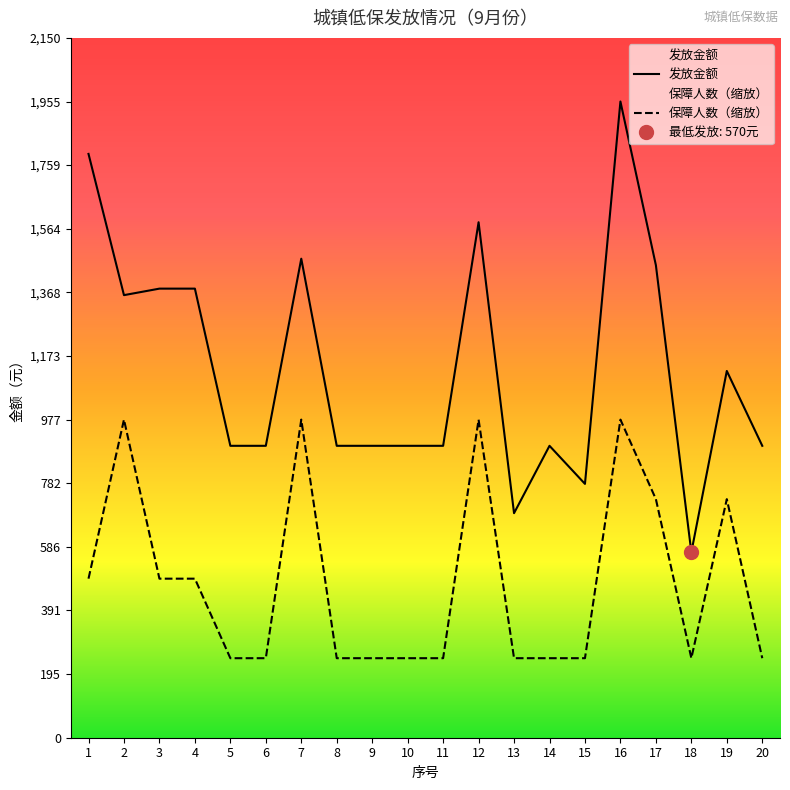

True or false: 发放金额 and 保障人数（缩放） cross at least once.

False